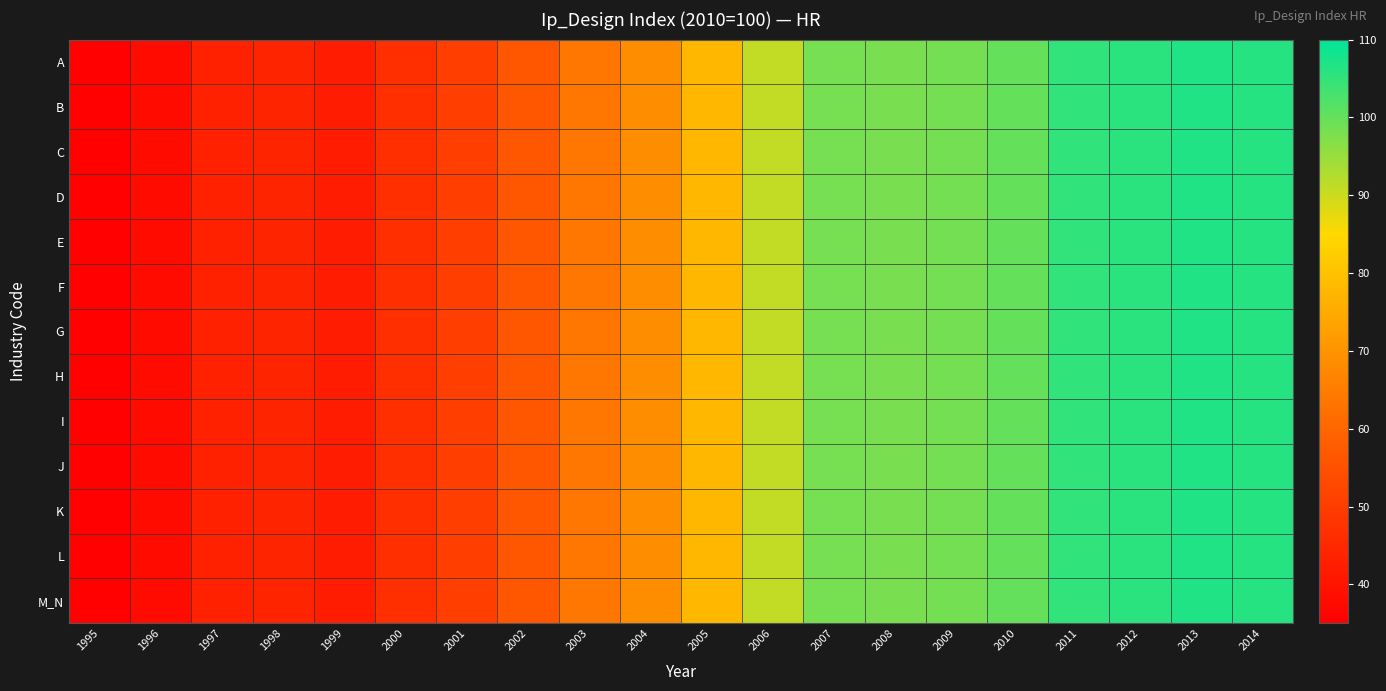

Reading left to right, list all the values displayed in this chart.

A: 1995=35.8	1996=37.9	1997=43.3	1998=44.1	1999=42.0	2000=46.8	2001=50.4	2002=56.1	2003=63.8	2004=68.6	2005=77.8	2006=90.8	2007=98.4	2008=98.1	2009=98.5	2010=100.0	2011=105.1	2012=105.7	2013=106.6	2014=106.1
B: 1995=35.8	1996=37.9	1997=43.3	1998=44.1	1999=42.0	2000=46.8	2001=50.4	2002=56.1	2003=63.8	2004=68.6	2005=77.8	2006=90.8	2007=98.4	2008=98.1	2009=98.5	2010=100.0	2011=105.1	2012=105.7	2013=106.6	2014=106.1
C: 1995=35.8	1996=37.9	1997=43.3	1998=44.1	1999=42.0	2000=46.8	2001=50.4	2002=56.1	2003=63.8	2004=68.6	2005=77.8	2006=90.8	2007=98.4	2008=98.1	2009=98.5	2010=100.0	2011=105.1	2012=105.7	2013=106.6	2014=106.1
D: 1995=35.8	1996=37.9	1997=43.3	1998=44.1	1999=42.0	2000=46.8	2001=50.4	2002=56.1	2003=63.8	2004=68.6	2005=77.8	2006=90.8	2007=98.4	2008=98.1	2009=98.5	2010=100.0	2011=105.1	2012=105.7	2013=106.6	2014=106.1
E: 1995=35.8	1996=37.9	1997=43.3	1998=44.1	1999=42.0	2000=46.8	2001=50.4	2002=56.1	2003=63.8	2004=68.6	2005=77.8	2006=90.8	2007=98.4	2008=98.1	2009=98.5	2010=100.0	2011=105.1	2012=105.7	2013=106.6	2014=106.1
F: 1995=35.8	1996=37.9	1997=43.3	1998=44.1	1999=42.0	2000=46.8	2001=50.4	2002=56.1	2003=63.8	2004=68.6	2005=77.8	2006=90.8	2007=98.4	2008=98.1	2009=98.5	2010=100.0	2011=105.1	2012=105.7	2013=106.6	2014=106.1
G: 1995=35.8	1996=37.9	1997=43.3	1998=44.1	1999=42.0	2000=46.8	2001=50.4	2002=56.1	2003=63.8	2004=68.6	2005=77.8	2006=90.8	2007=98.4	2008=98.1	2009=98.5	2010=100.0	2011=105.1	2012=105.7	2013=106.6	2014=106.1
H: 1995=35.8	1996=37.9	1997=43.3	1998=44.1	1999=42.0	2000=46.8	2001=50.4	2002=56.1	2003=63.8	2004=68.6	2005=77.8	2006=90.8	2007=98.4	2008=98.1	2009=98.5	2010=100.0	2011=105.1	2012=105.7	2013=106.6	2014=106.1
I: 1995=35.8	1996=37.9	1997=43.3	1998=44.1	1999=42.0	2000=46.8	2001=50.4	2002=56.1	2003=63.8	2004=68.6	2005=77.8	2006=90.8	2007=98.4	2008=98.1	2009=98.5	2010=100.0	2011=105.1	2012=105.7	2013=106.6	2014=106.1
J: 1995=35.8	1996=37.9	1997=43.3	1998=44.1	1999=42.0	2000=46.8	2001=50.4	2002=56.1	2003=63.8	2004=68.6	2005=77.8	2006=90.8	2007=98.4	2008=98.1	2009=98.5	2010=100.0	2011=105.1	2012=105.7	2013=106.6	2014=106.1
K: 1995=35.8	1996=37.9	1997=43.3	1998=44.1	1999=42.0	2000=46.8	2001=50.4	2002=56.1	2003=63.8	2004=68.6	2005=77.8	2006=90.8	2007=98.4	2008=98.1	2009=98.5	2010=100.0	2011=105.1	2012=105.7	2013=106.6	2014=106.1
L: 1995=35.8	1996=37.9	1997=43.3	1998=44.1	1999=42.0	2000=46.8	2001=50.4	2002=56.1	2003=63.8	2004=68.6	2005=77.8	2006=90.8	2007=98.4	2008=98.1	2009=98.5	2010=100.0	2011=105.1	2012=105.7	2013=106.6	2014=106.1
M_N: 1995=35.8	1996=37.9	1997=43.3	1998=44.1	1999=42.0	2000=46.8	2001=50.4	2002=56.1	2003=63.8	2004=68.6	2005=77.8	2006=90.8	2007=98.4	2008=98.1	2009=98.5	2010=100.0	2011=105.1	2012=105.7	2013=106.6	2014=106.1